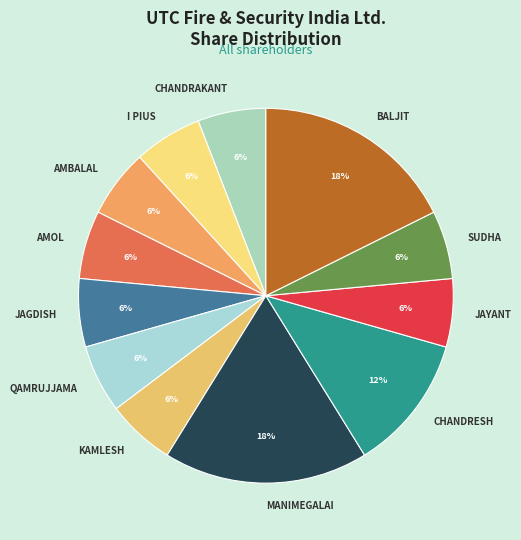

Is it true that I PIUS is 6% of the pie?

True